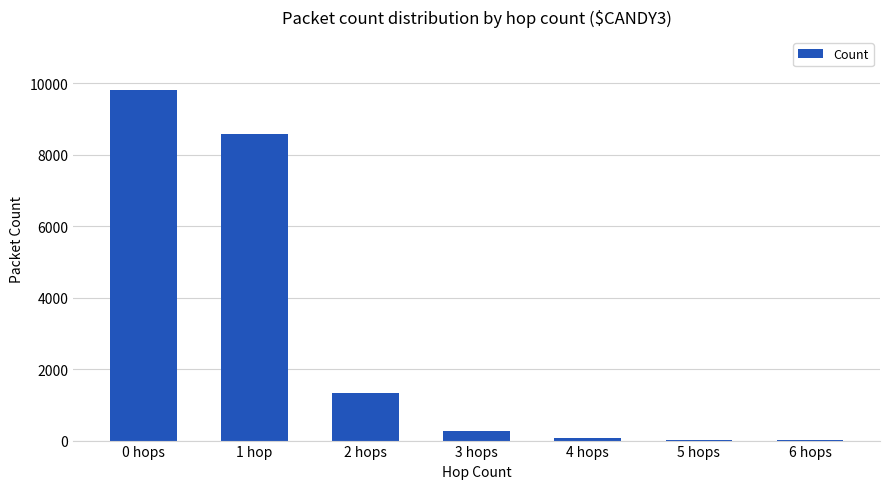

What is the maximum value shown in the chart?

9826